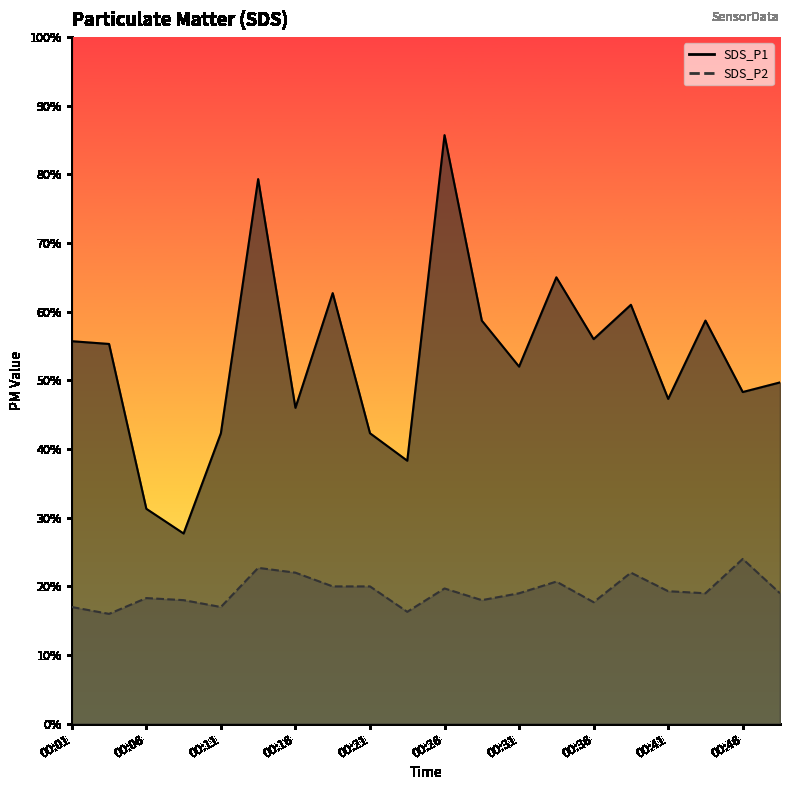

True or false: SDS_P2 and SDS_P1 intersect in this chart.

False